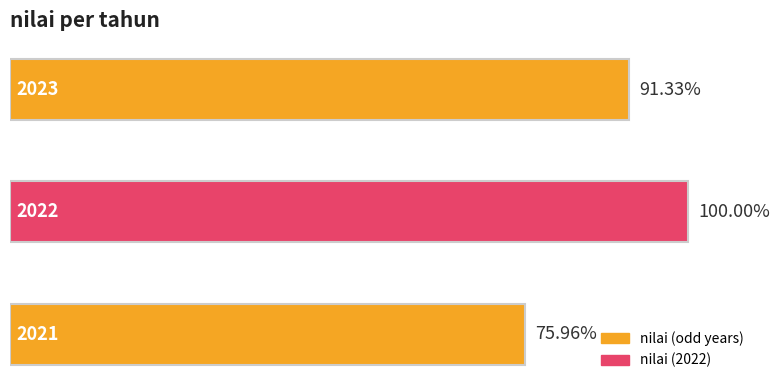

Count the number of values greater than 91.

2